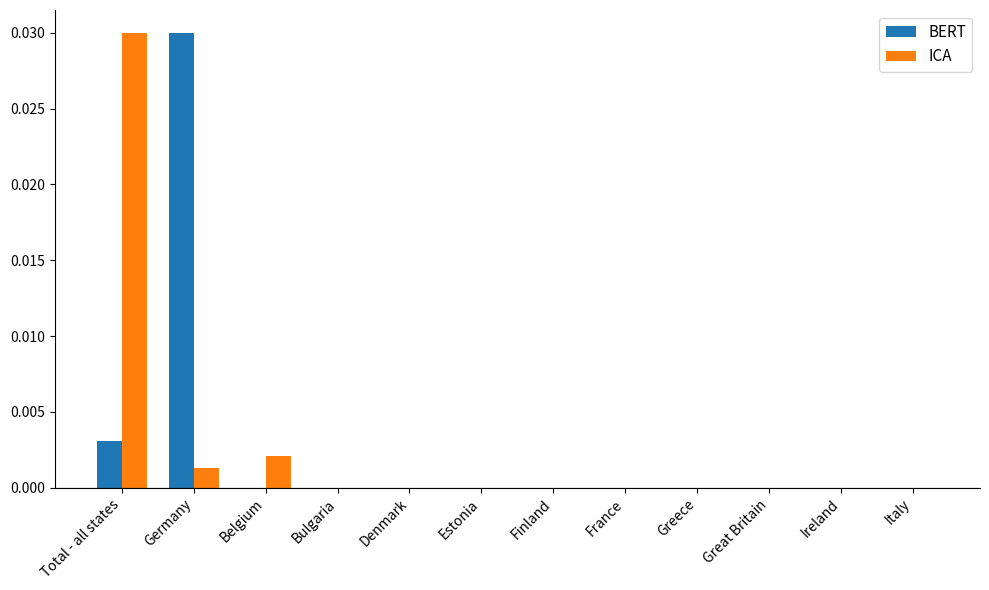

The ICA series shows 0.0 at Bulgaria. True or false?

True